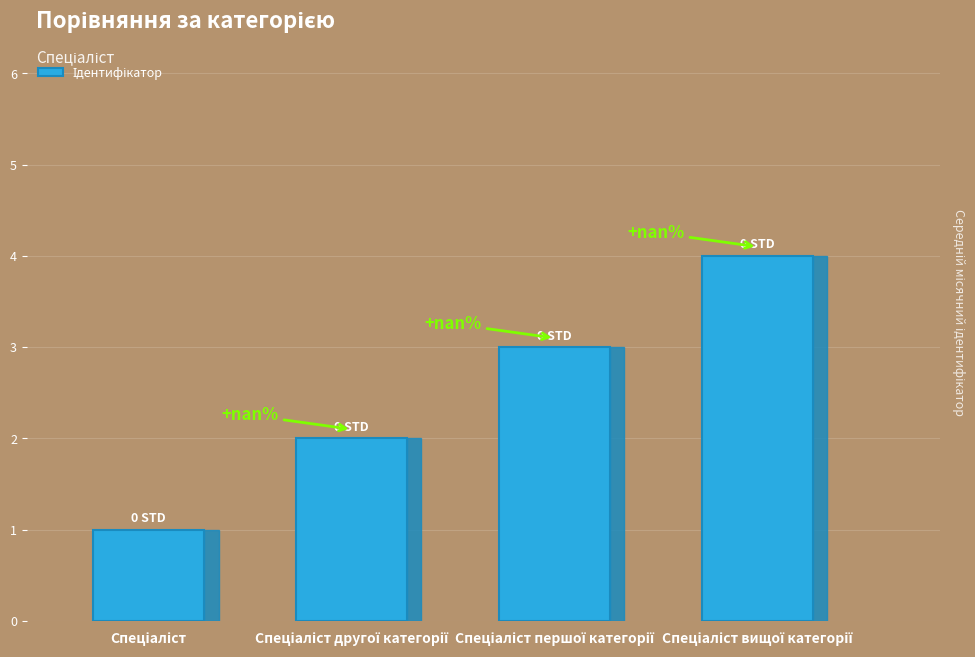

Rank the categories by value from lowest to highest.

Спеціаліст, Спеціаліст другої категорії, Спеціаліст першої категорії, Спеціаліст вищої категорії